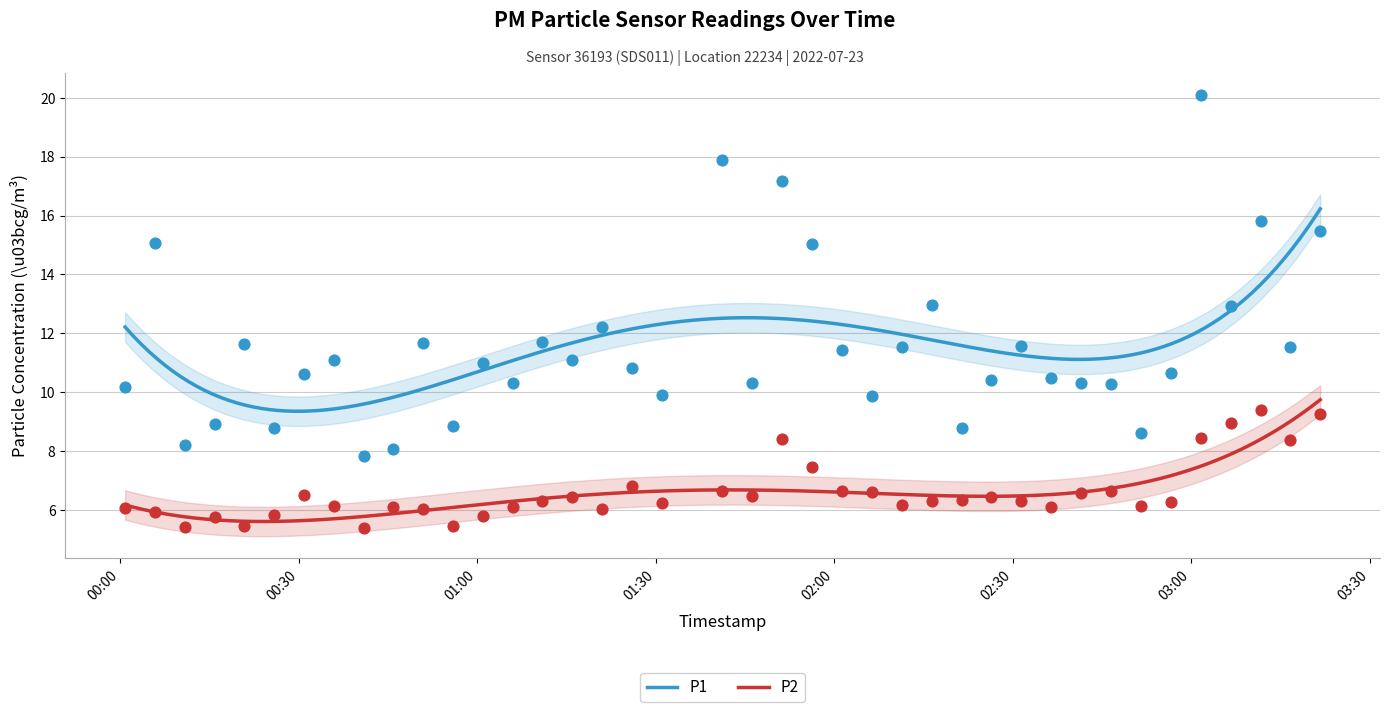

At how many categories does at least one series exceed 15?

7